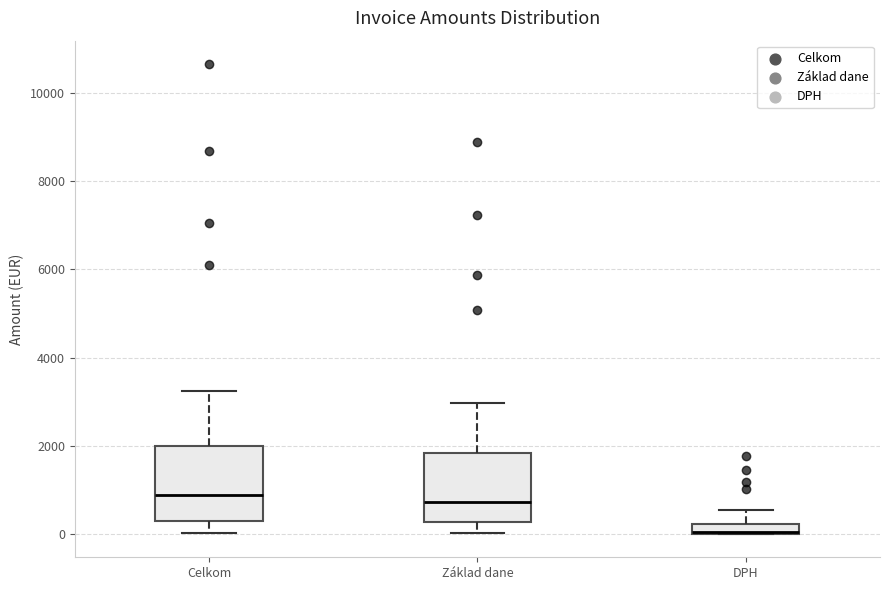

Where does the upper whisker of the box for DPH end on the y-axis? The values are not printed on the chart, so give them approximately, as read against the axis.

600